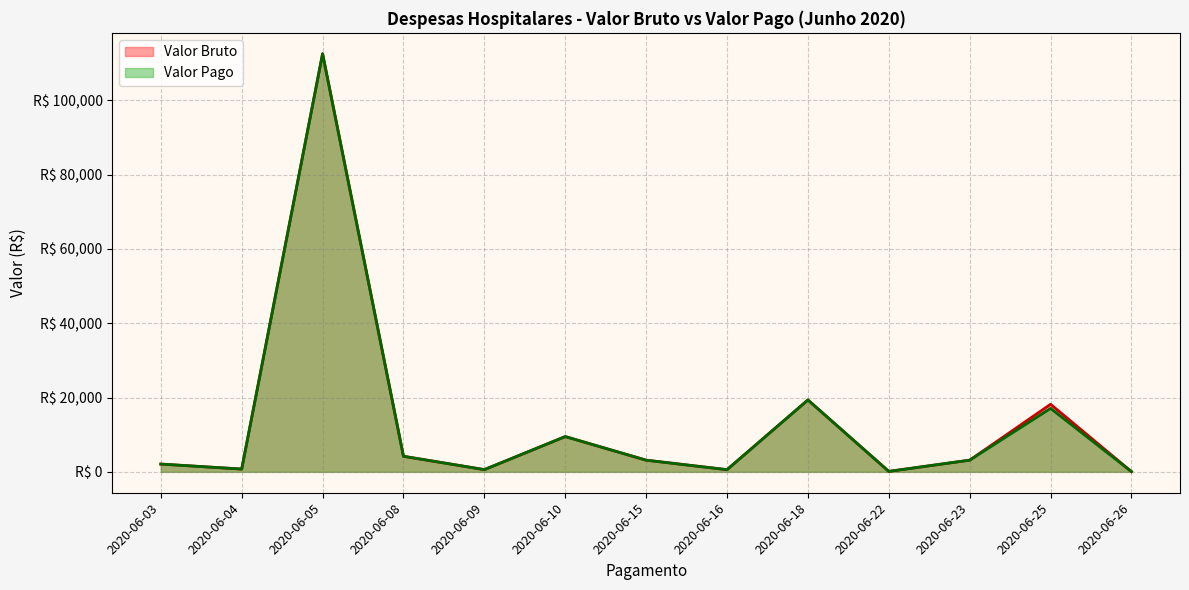

What is the total value across all series at 2020-06-10?

18986.9